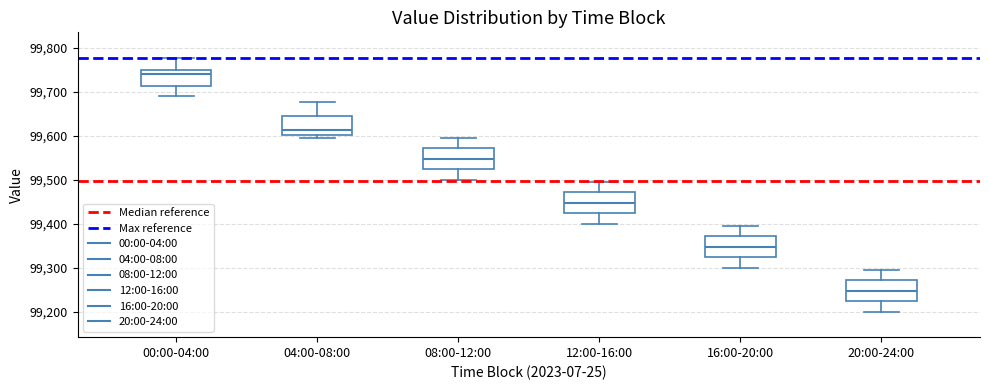

Where does the upper whisker of the box for 00:00-04:00 end on the y-axis? The values are not printed on the chart, so give them approximately, as read against the axis.

99780